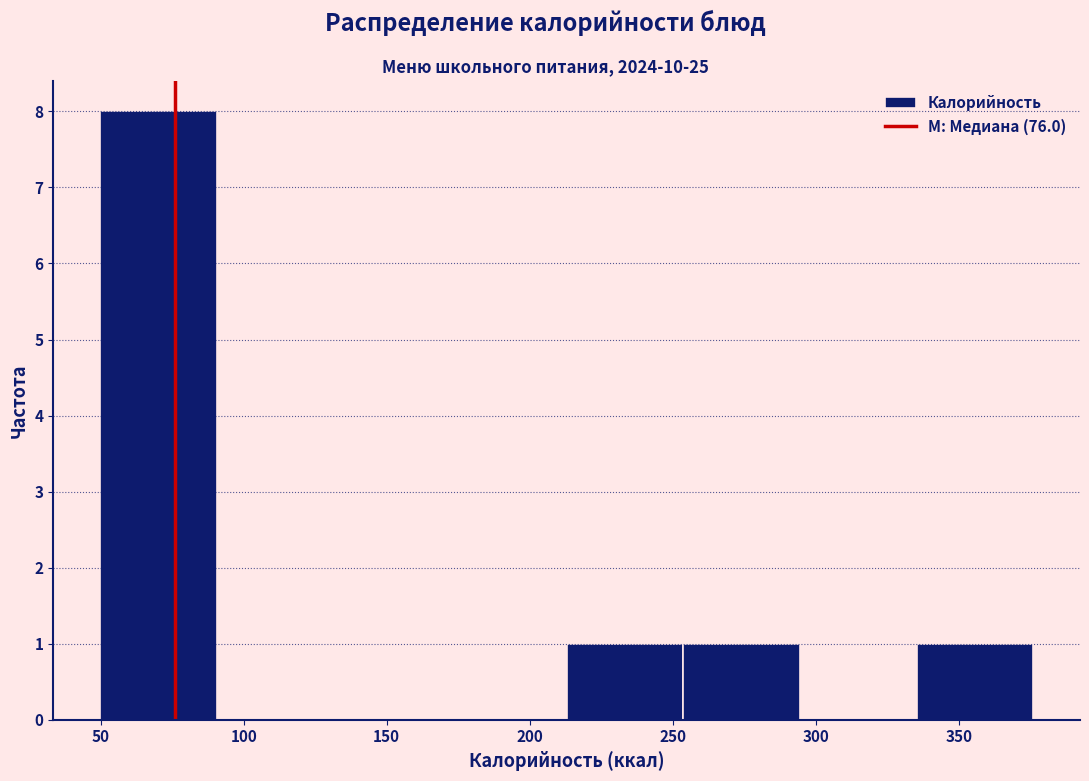

What is the height of the bar covering 335 to 375 on the x-axis? Neither the bar edges nor the heights are printed on the chart, so give them approximately, as read against the axes.

1